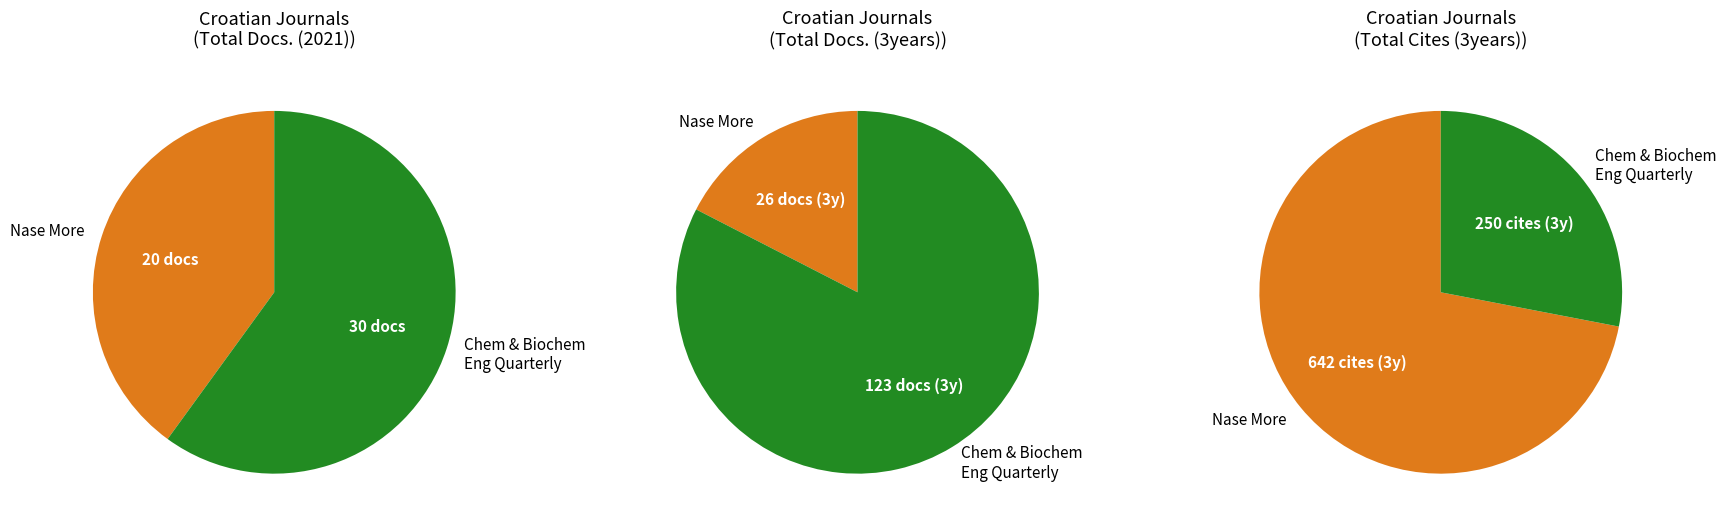

What portion of the pie excludes Chemical and Biochemical Engineering Quarterly?

40.0%